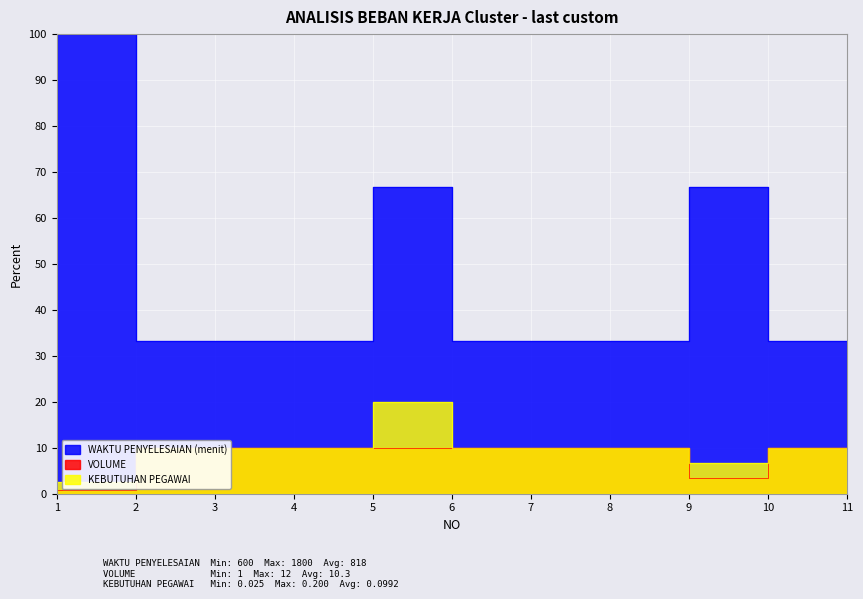

Which has a higher value, 5 or 2?

5